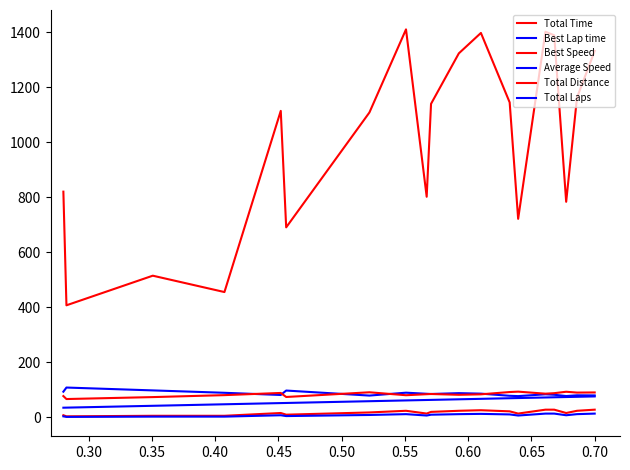

What is the average value of the Best Speed series?

84.6